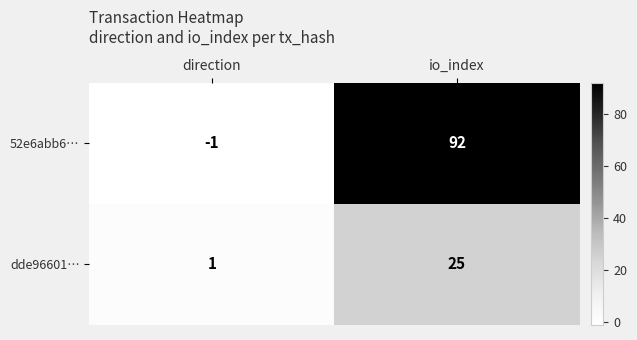

Which category has the lowest value across all series?

direction